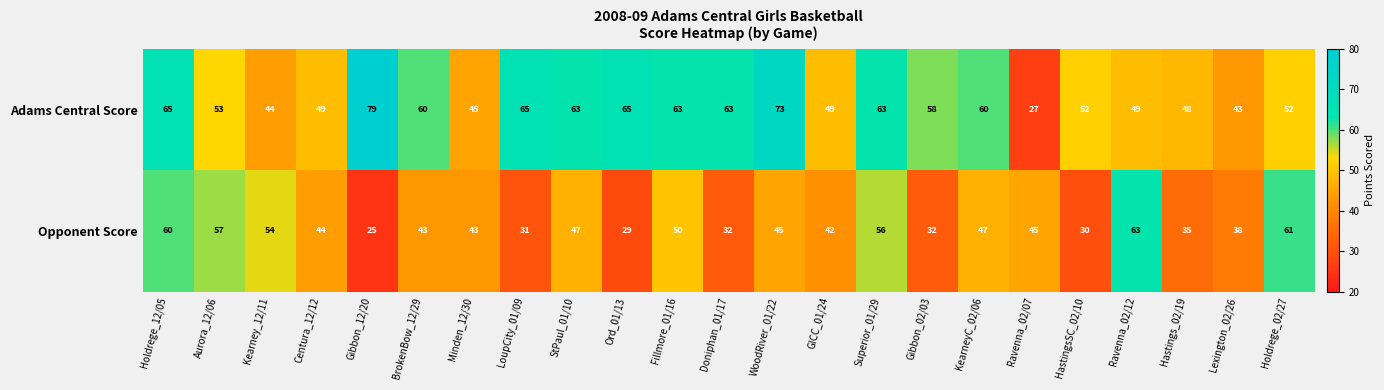

The value of Adams Central Score at BrokenBow_12/29 is 27. True or false?

False